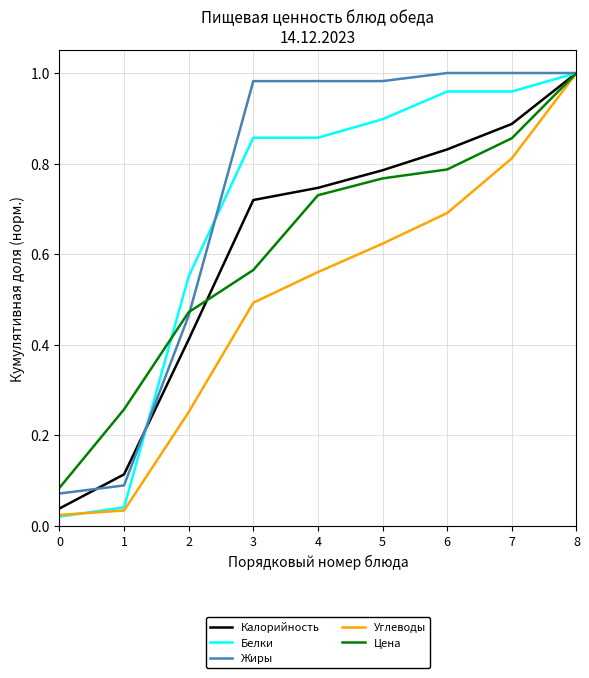

The value of Белки at 6 is 1.0. True or false?

True